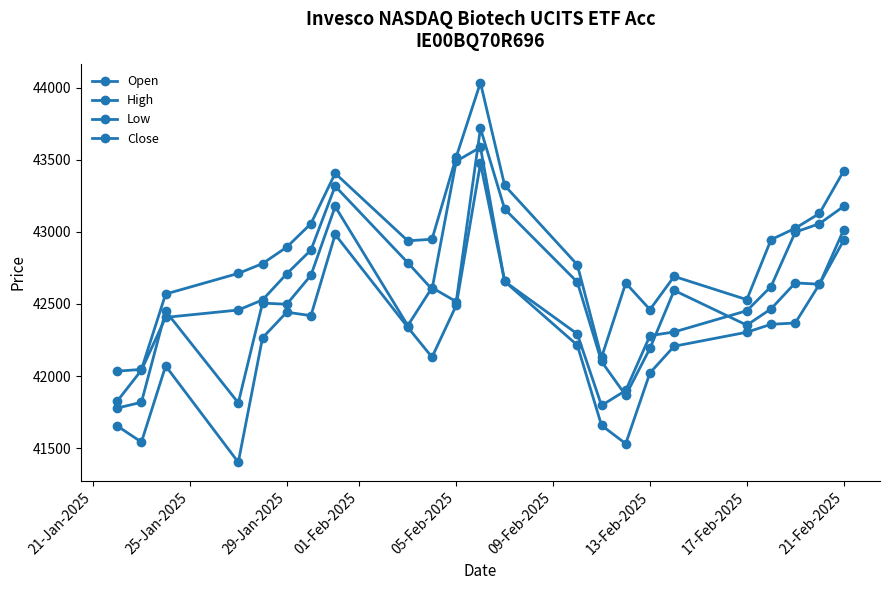

Reading right to left, what are all the values shown in this chart?

Open: 43014	42637	42646	42466	42353	42594	42192	41866	42101	42652	43158	43718	42516	42613	42350	43176	42699	42498	42506	41814	42450	41818	41778
High: 43422	43128	43025	42946	42530	42691	42461	42645	42129	42772	43322	44035	43520	42949	42938	43406	43057	42894	42780	42712	42569	42046	42034
Low: 42941	42637	42368	42359	42304	42207	42022	41531	41658	42214	42656	43475	42490	42131	42338	42982	42419	42443	42265	41402	42070	41542	41654
Close: 43177	43057	42998	42621	42453	42306	42280	41900	41796	42292	42656	43587	43490	42602	42786	43317	42874	42709	42528	42458	42407	42041	41826